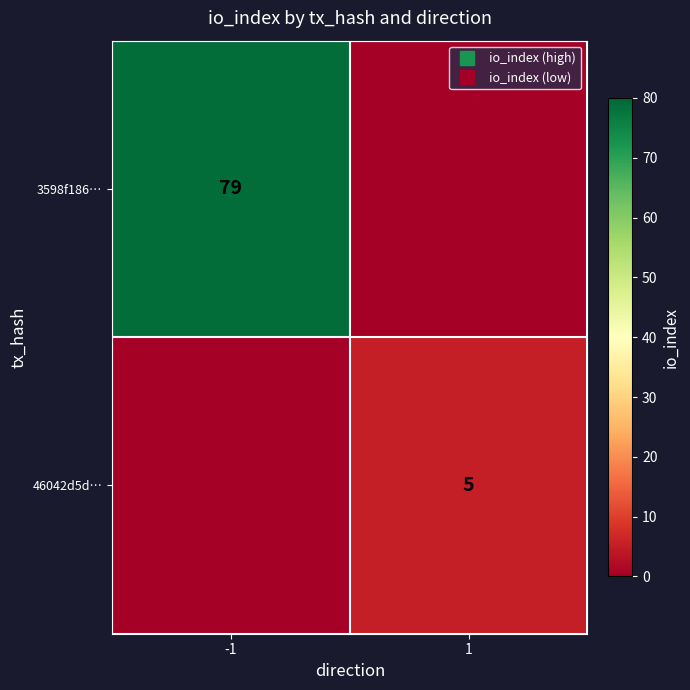

Count the number of data series in this chart.

2